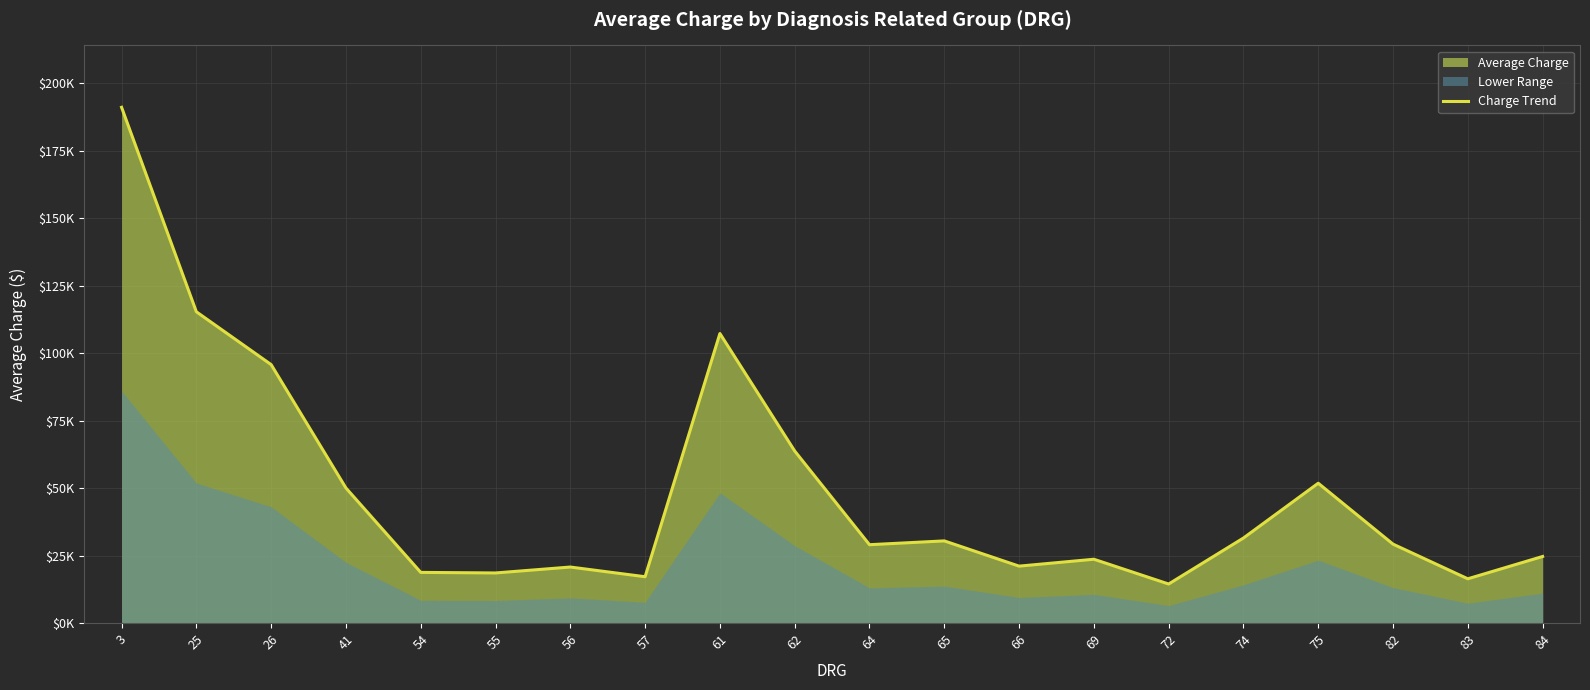

What is the ratio of the value at 83 to the value at 65?

0.5